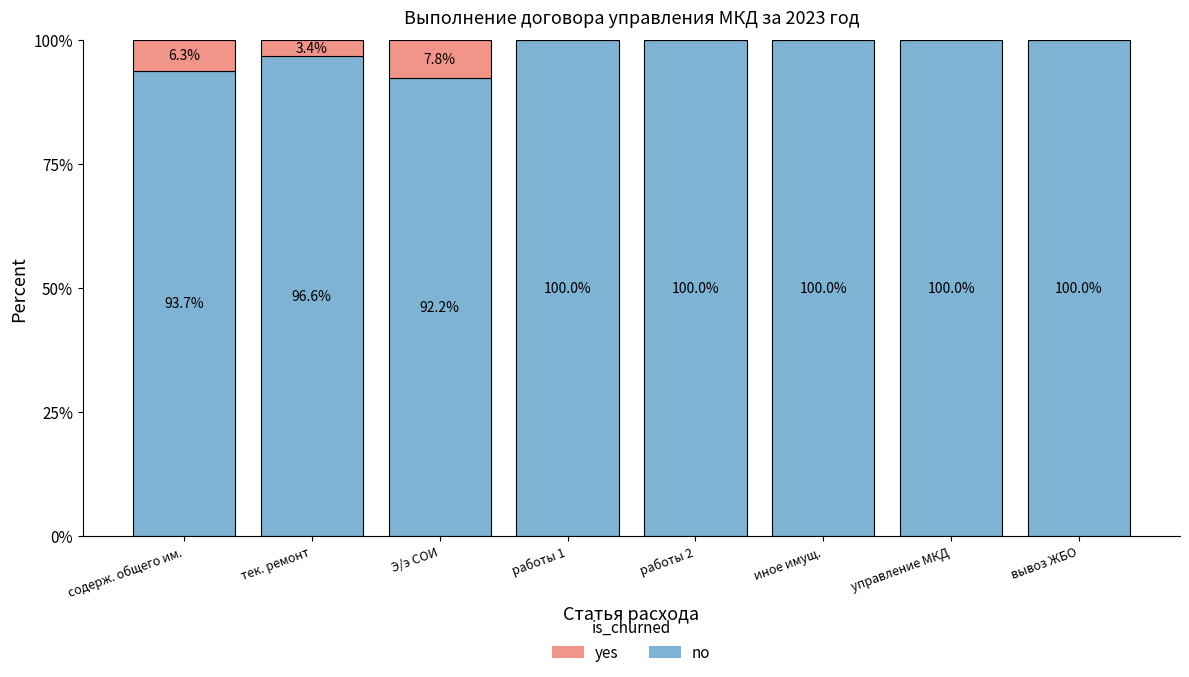

What is the highest value of the no series?

100.0